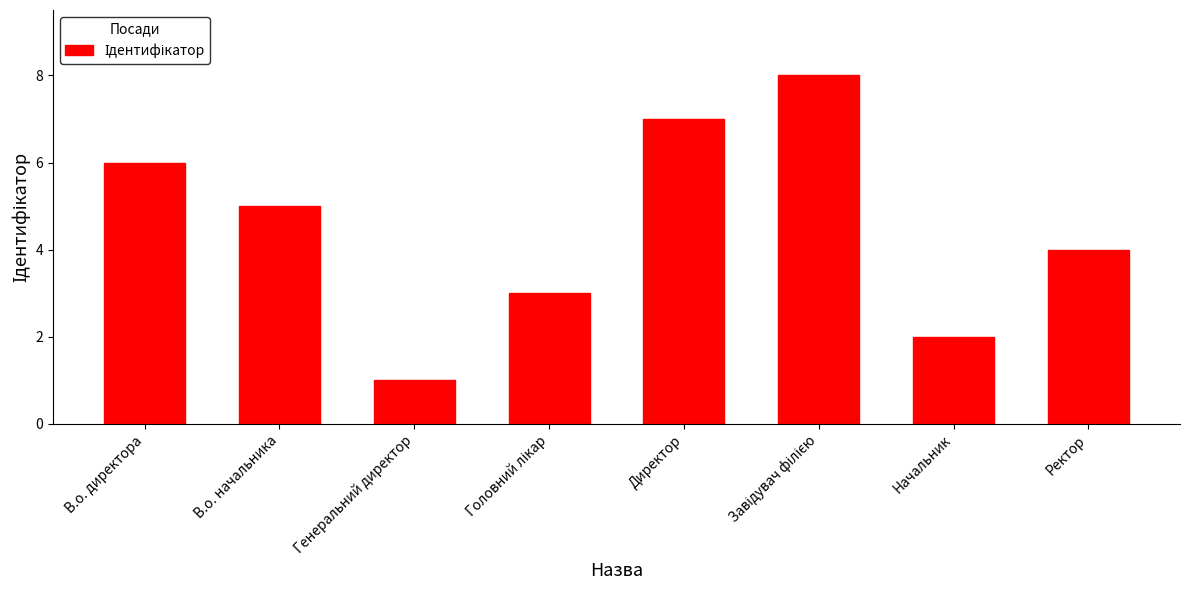

What is the difference between the maximum and minimum values?

7